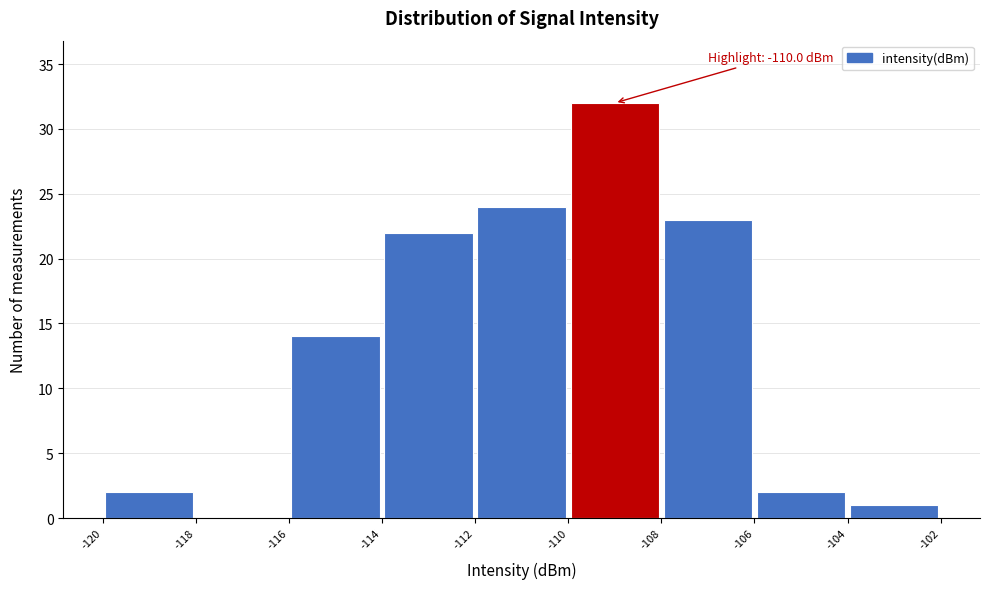

Over which range of the x-axis is the bar tallest?

-110 to -108